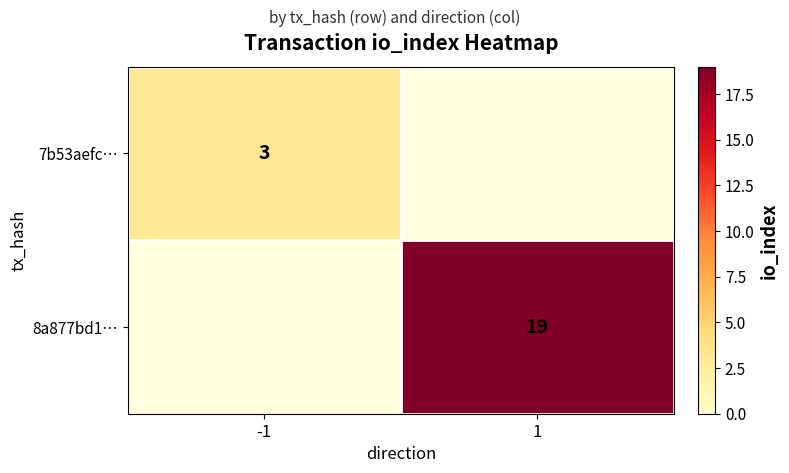

The value of 8a877bd1… at 1 is 6. True or false?

False